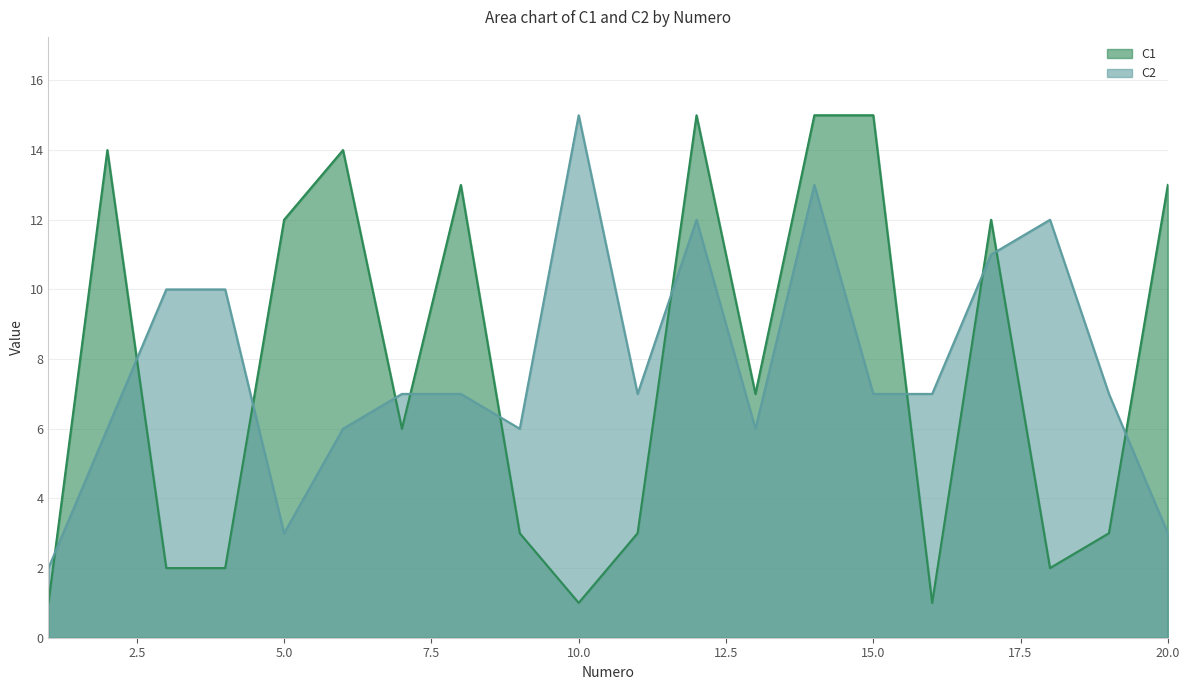

How many interior local valleys does the C2 series have?

4